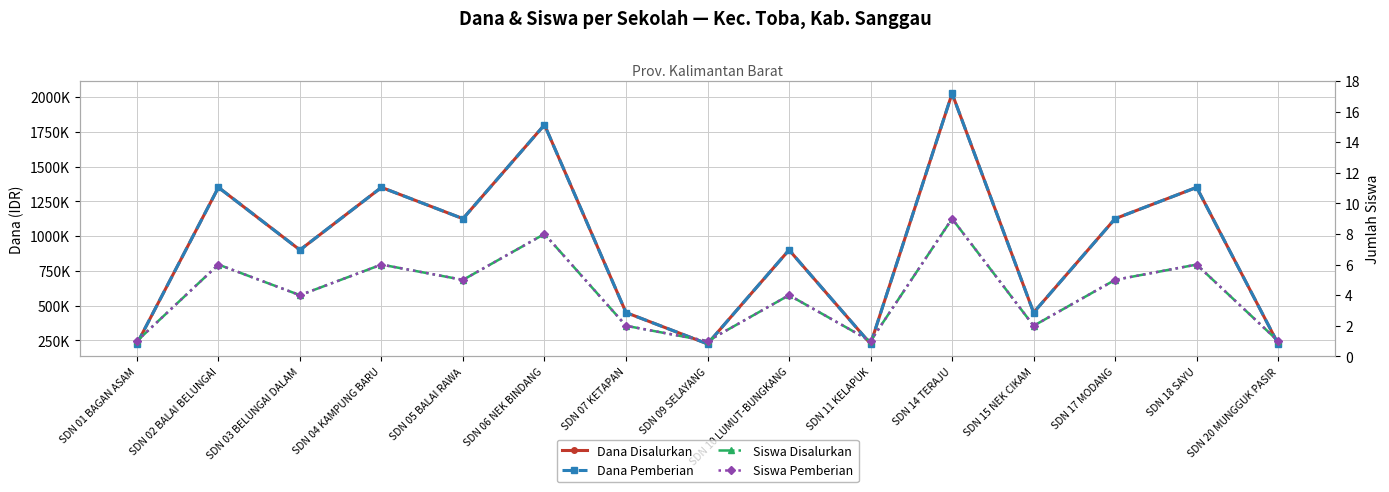

What value does the Siswa Pemberian series have at SDN 06 NEK BINDANG?

8